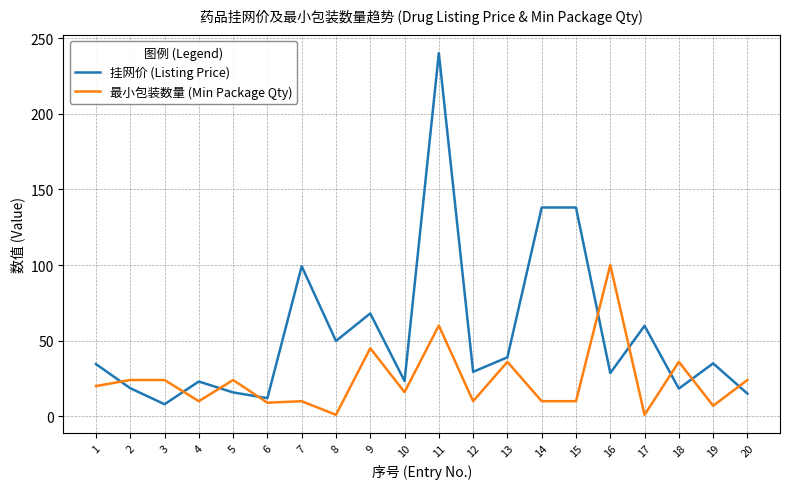

What is the difference between the 挂网价 (Listing Price) values at 19 and 6?

23.0